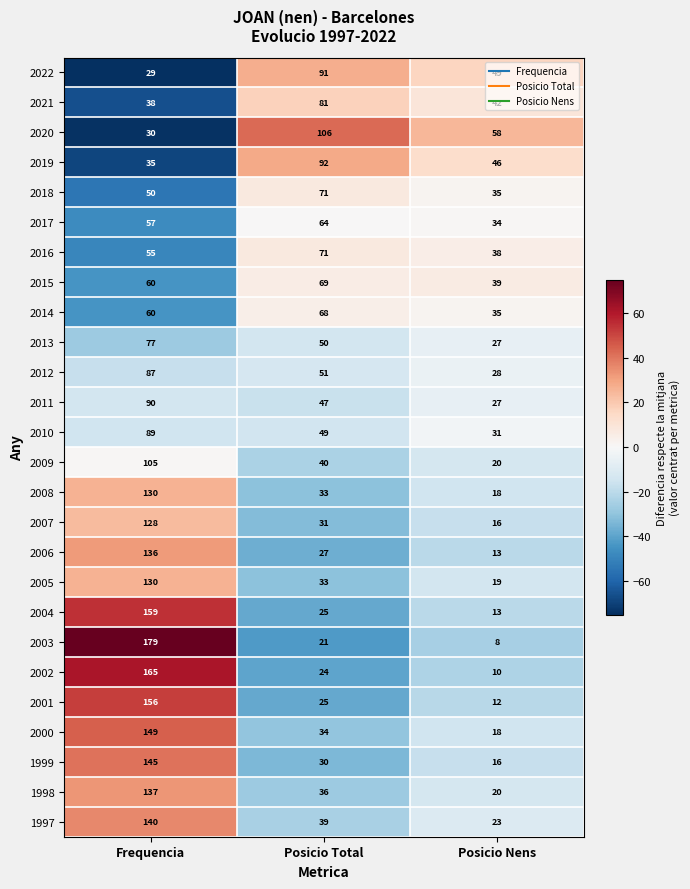

The 2008 series shows 45 at Posicio Total. True or false?

False